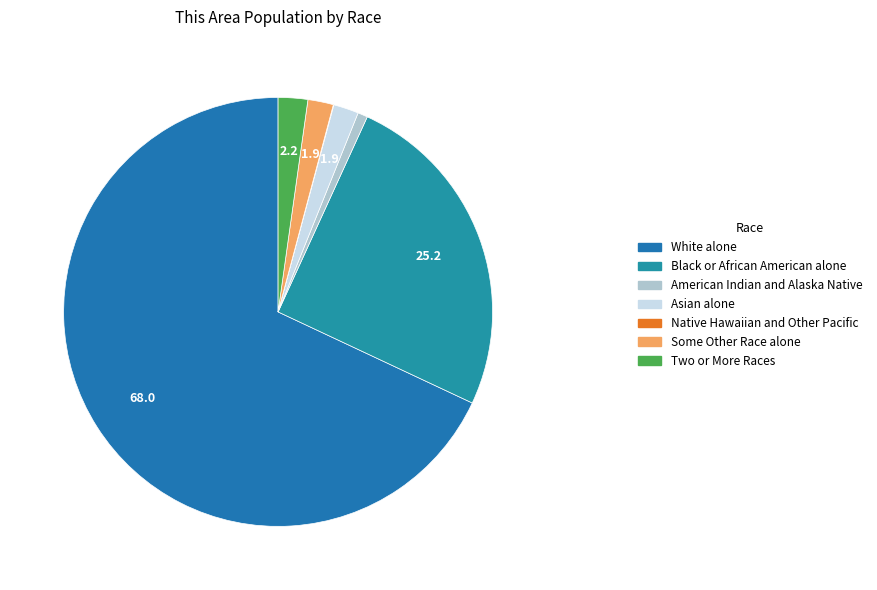

How much of the chart is everything except Some Other Race alone?

98.1%